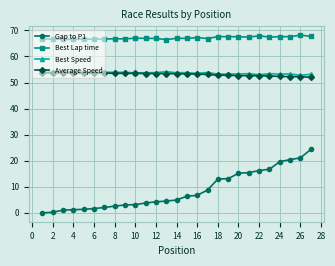

How many lines are shown in the chart?

4